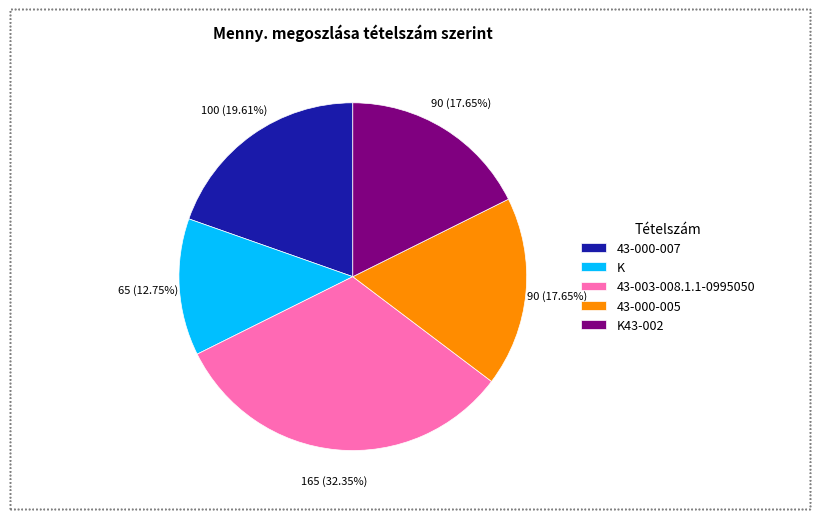

What percentage is the K43-002 slice, to the nearest percent?

18%